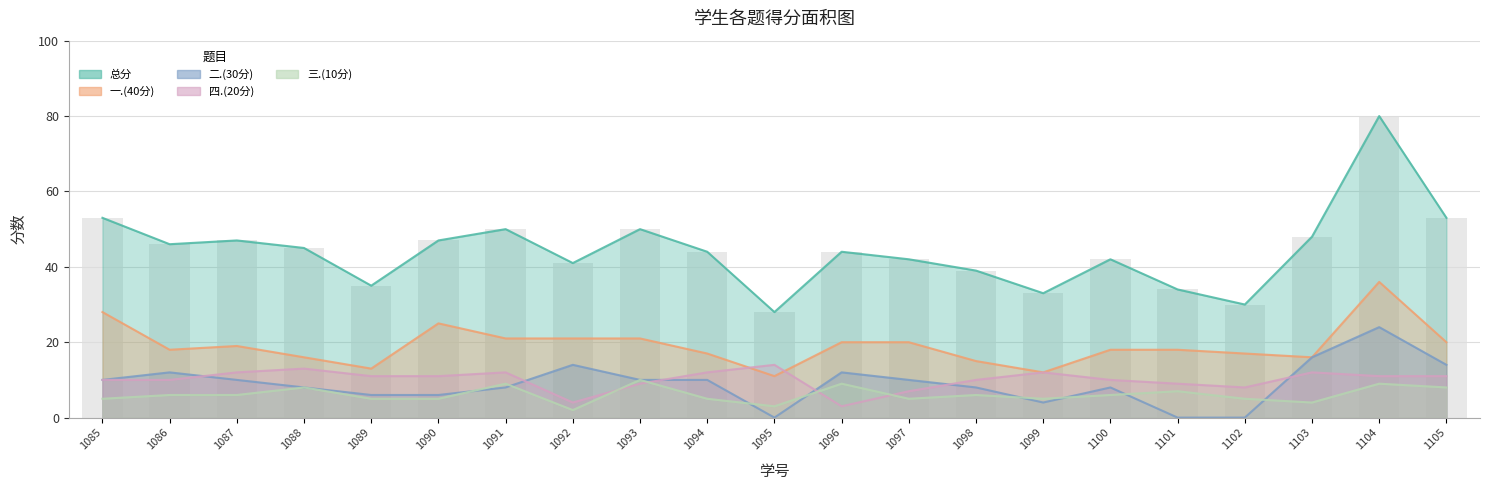

What is the difference between the highest and lowest values at 1089?

30